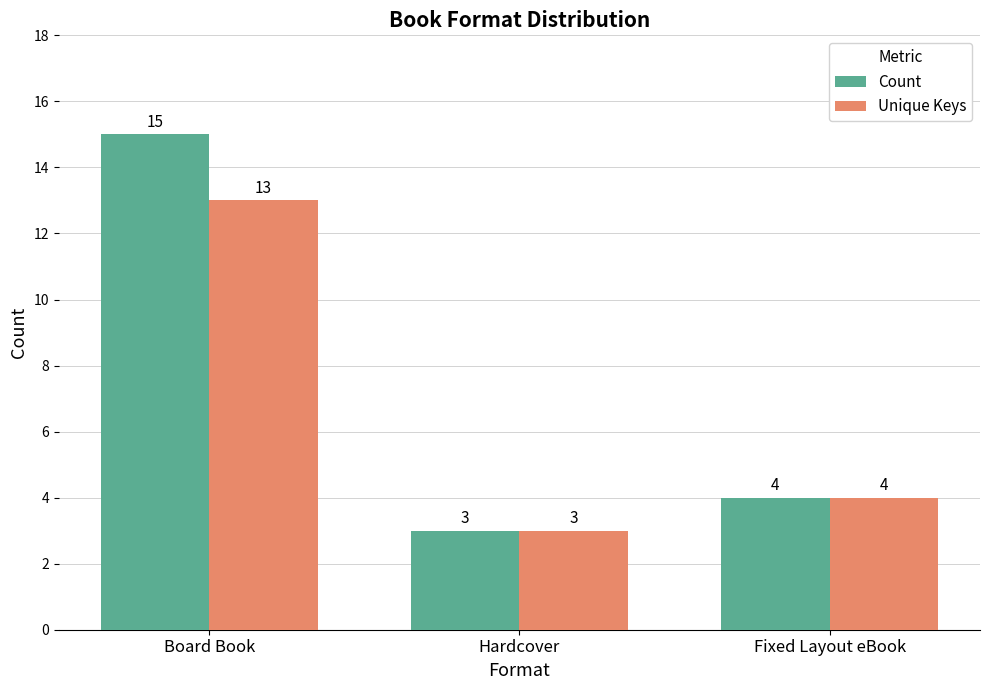

What is the average value of the Count series?

7